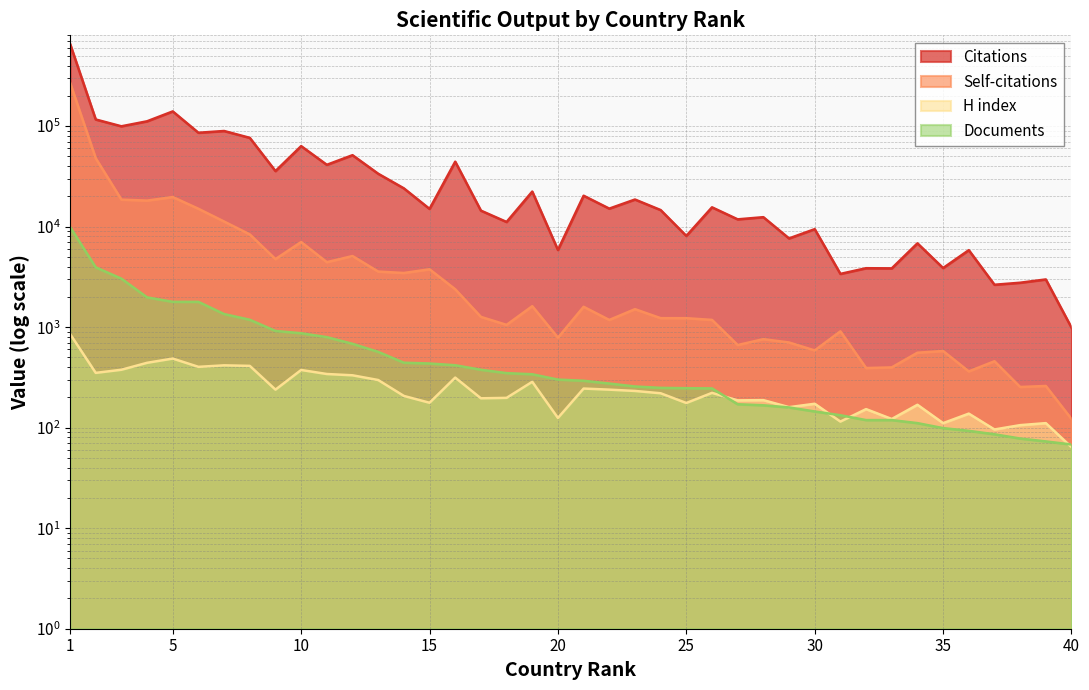

Which category has the highest value across all series?

1